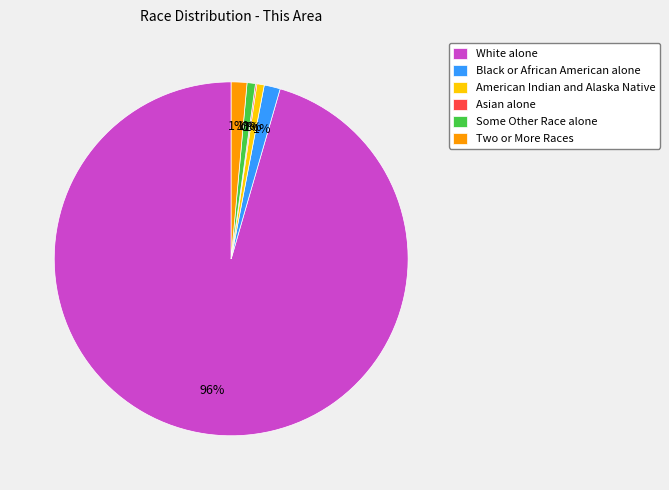

Which slice is the largest?

White alone